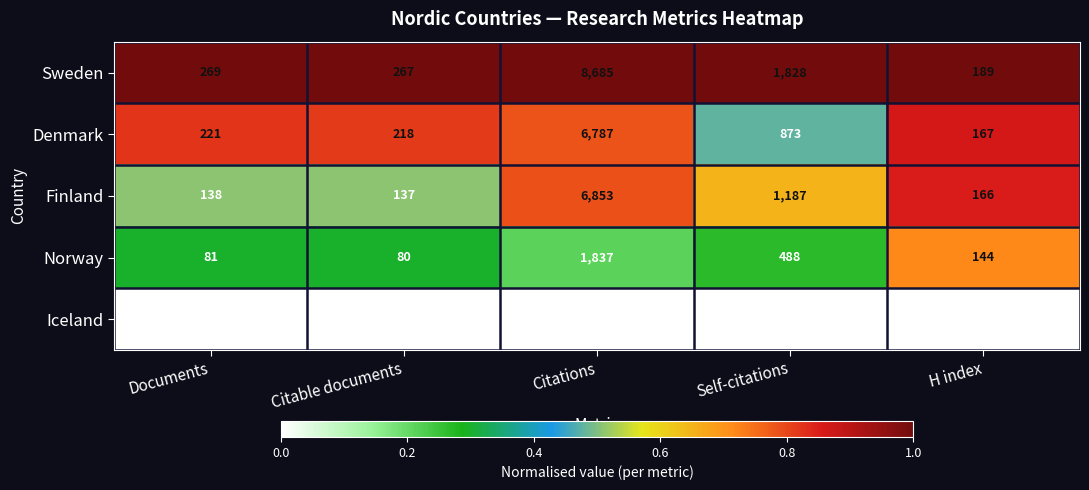

Reading right to left, what are all the values shown in this chart?

Sweden: H index=189	Self-citations=1828	Citations=8685	Citable documents=267	Documents=269
Denmark: H index=167	Self-citations=873	Citations=6787	Citable documents=218	Documents=221
Finland: H index=166	Self-citations=1187	Citations=6853	Citable documents=137	Documents=138
Norway: H index=144	Self-citations=488	Citations=1837	Citable documents=80	Documents=81
Iceland: H index=31	Self-citations=0	Citations=0	Citable documents=1	Documents=1